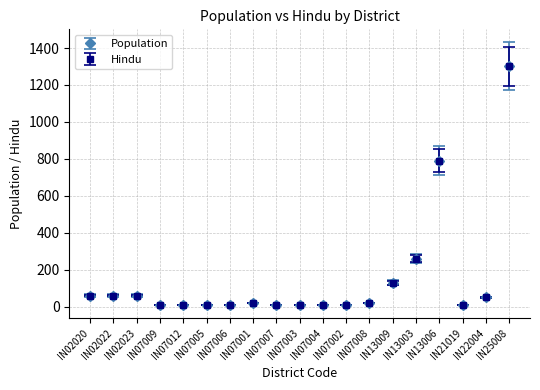

Is this an area chart (filled region under the line)?

No